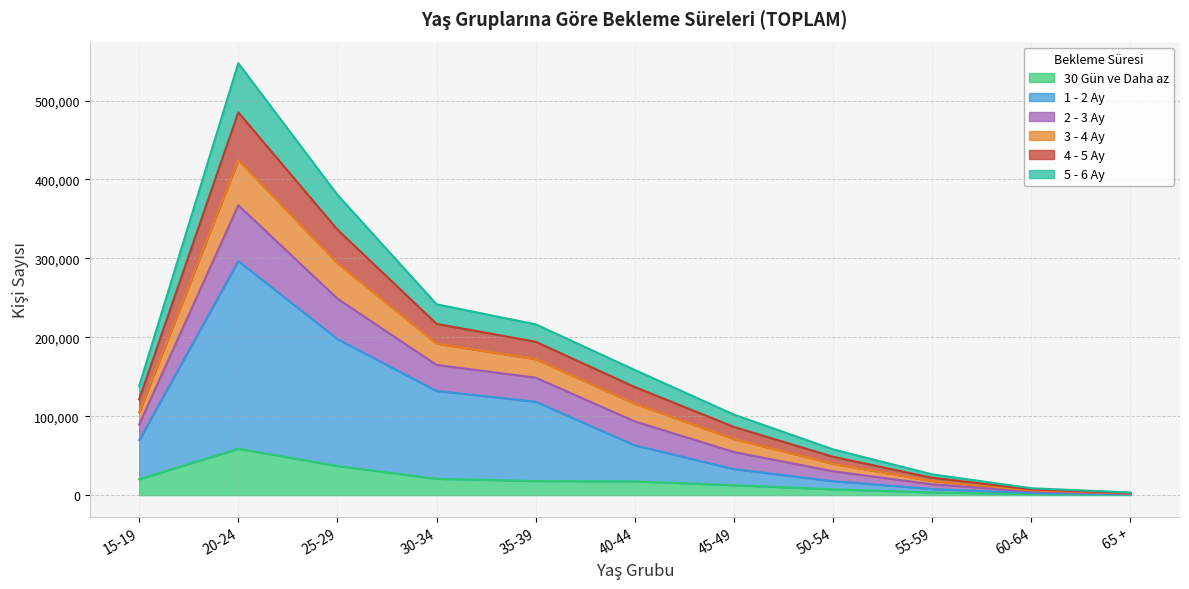

At which category is the sum across all series the highest?

20-24